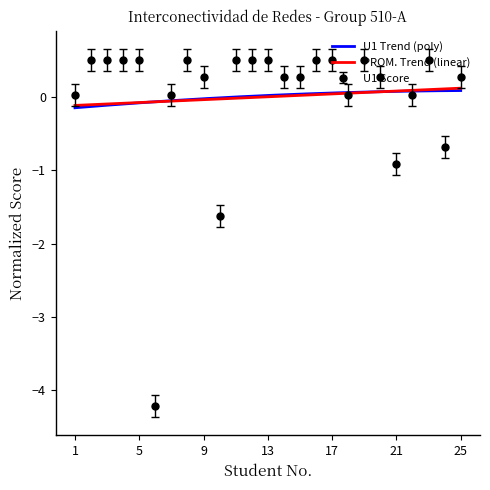

Which label corresponds to the smallest value in the chart?

6